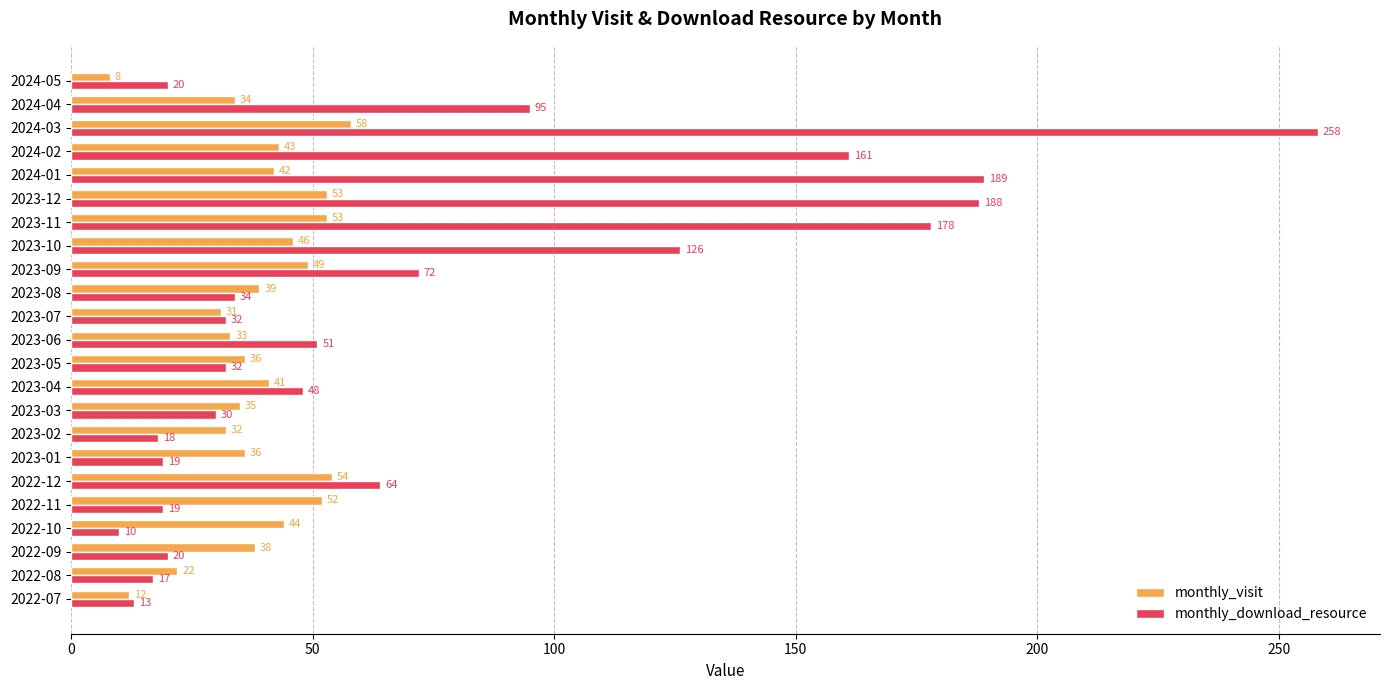

Rank the series by their average value, from highest to lowest.

monthly_download_resource, monthly_visit